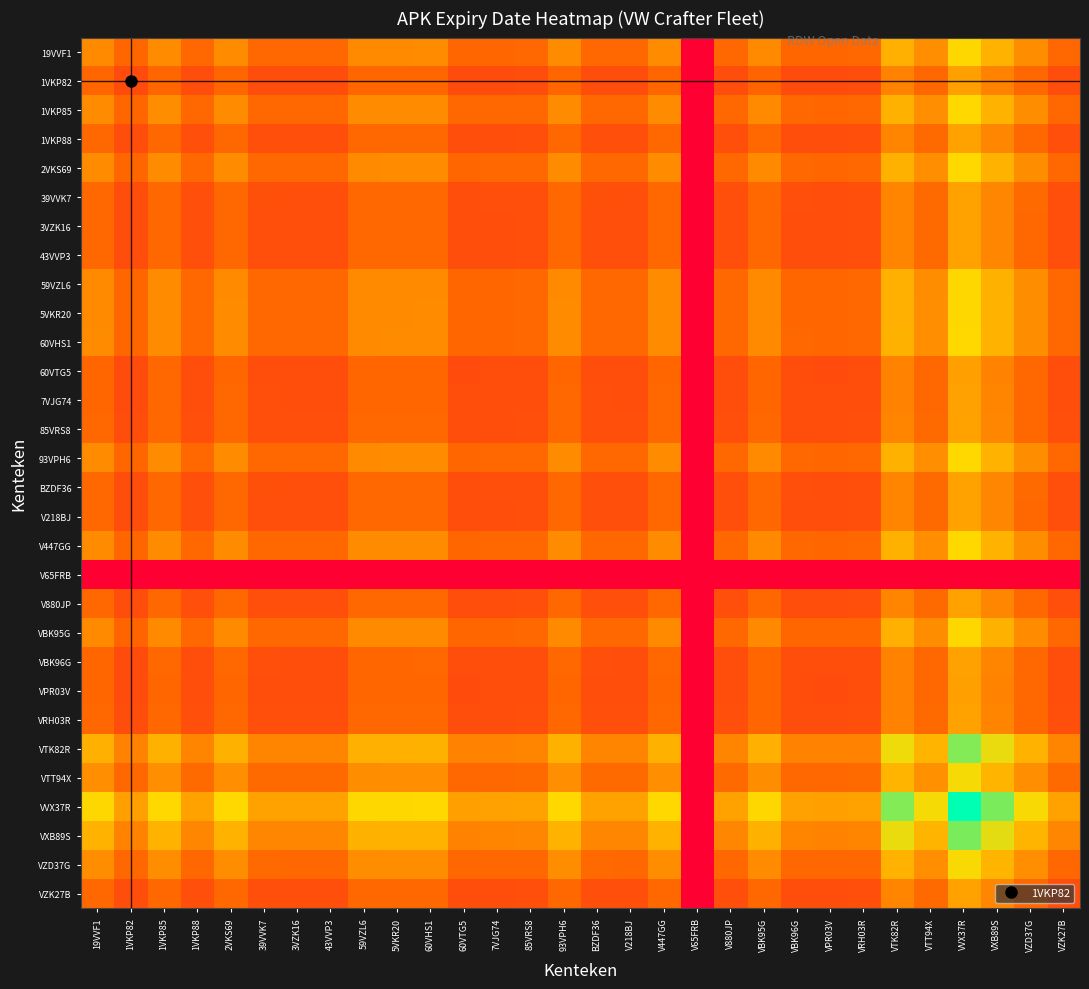

Reading left to right, transcribe all the data shown in this chart.

19VVF1: 19VVF1=0.4	1VKP82=0.3	1VKP85=0.4	1VKP88=0.3	2VKS69=0.4	39VVK7=0.3	3VZK16=0.3	43VVP3=0.3	59VZL6=0.4	5VKR20=0.4	60VHS1=0.4	60VTG5=0.3	7VJG74=0.3	85VRS8=0.3	93VPH6=0.4	BZDF36=0.3	V218BJ=0.3	V447GG=0.4	V65FRB=0.0	V880JP=0.3	VBK95G=0.4	VBK96G=0.3	VPR03V=0.3	VRH03R=0.3	VTK82R=0.5	VTT94X=0.4	VVX37R=0.7	VXB89S=0.6	VZD37G=0.4	VZK27B=0.3
1VKP82: 19VVF1=0.3	1VKP82=0.3	1VKP85=0.3	1VKP88=0.3	2VKS69=0.3	39VVK7=0.3	3VZK16=0.3	43VVP3=0.3	59VZL6=0.3	5VKR20=0.3	60VHS1=0.3	60VTG5=0.3	7VJG74=0.3	85VRS8=0.3	93VPH6=0.3	BZDF36=0.3	V218BJ=0.3	V447GG=0.3	V65FRB=0.0	V880JP=0.3	VBK95G=0.3	VBK96G=0.3	VPR03V=0.3	VRH03R=0.3	VTK82R=0.4	VTT94X=0.3	VVX37R=0.5	VXB89S=0.4	VZD37G=0.3	VZK27B=0.3
1VKP85: 19VVF1=0.4	1VKP82=0.3	1VKP85=0.4	1VKP88=0.3	2VKS69=0.4	39VVK7=0.3	3VZK16=0.3	43VVP3=0.3	59VZL6=0.4	5VKR20=0.4	60VHS1=0.4	60VTG5=0.3	7VJG74=0.3	85VRS8=0.3	93VPH6=0.4	BZDF36=0.3	V218BJ=0.3	V447GG=0.4	V65FRB=0.0	V880JP=0.3	VBK95G=0.4	VBK96G=0.3	VPR03V=0.3	VRH03R=0.3	VTK82R=0.6	VTT94X=0.5	VVX37R=0.7	VXB89S=0.6	VZD37G=0.4	VZK27B=0.3
1VKP88: 19VVF1=0.3	1VKP82=0.3	1VKP85=0.3	1VKP88=0.3	2VKS69=0.3	39VVK7=0.3	3VZK16=0.3	43VVP3=0.3	59VZL6=0.3	5VKR20=0.3	60VHS1=0.3	60VTG5=0.3	7VJG74=0.3	85VRS8=0.3	93VPH6=0.3	BZDF36=0.3	V218BJ=0.3	V447GG=0.3	V65FRB=0.0	V880JP=0.3	VBK95G=0.3	VBK96G=0.3	VPR03V=0.3	VRH03R=0.3	VTK82R=0.4	VTT94X=0.3	VVX37R=0.5	VXB89S=0.4	VZD37G=0.3	VZK27B=0.3
2VKS69: 19VVF1=0.4	1VKP82=0.3	1VKP85=0.4	1VKP88=0.3	2VKS69=0.4	39VVK7=0.3	3VZK16=0.3	43VVP3=0.3	59VZL6=0.4	5VKR20=0.4	60VHS1=0.4	60VTG5=0.3	7VJG74=0.3	85VRS8=0.3	93VPH6=0.4	BZDF36=0.3	V218BJ=0.3	V447GG=0.4	V65FRB=0.0	V880JP=0.3	VBK95G=0.4	VBK96G=0.3	VPR03V=0.3	VRH03R=0.3	VTK82R=0.6	VTT94X=0.5	VVX37R=0.7	VXB89S=0.6	VZD37G=0.4	VZK27B=0.3
39VVK7: 19VVF1=0.3	1VKP82=0.3	1VKP85=0.3	1VKP88=0.3	2VKS69=0.3	39VVK7=0.3	3VZK16=0.3	43VVP3=0.3	59VZL6=0.3	5VKR20=0.3	60VHS1=0.3	60VTG5=0.3	7VJG74=0.3	85VRS8=0.3	93VPH6=0.3	BZDF36=0.3	V218BJ=0.3	V447GG=0.3	V65FRB=0.0	V880JP=0.3	VBK95G=0.3	VBK96G=0.3	VPR03V=0.3	VRH03R=0.3	VTK82R=0.4	VTT94X=0.3	VVX37R=0.5	VXB89S=0.4	VZD37G=0.3	VZK27B=0.3
3VZK16: 19VVF1=0.3	1VKP82=0.3	1VKP85=0.3	1VKP88=0.3	2VKS69=0.3	39VVK7=0.3	3VZK16=0.3	43VVP3=0.3	59VZL6=0.3	5VKR20=0.3	60VHS1=0.3	60VTG5=0.3	7VJG74=0.3	85VRS8=0.3	93VPH6=0.3	BZDF36=0.3	V218BJ=0.3	V447GG=0.3	V65FRB=0.0	V880JP=0.3	VBK95G=0.3	VBK96G=0.3	VPR03V=0.3	VRH03R=0.3	VTK82R=0.4	VTT94X=0.3	VVX37R=0.5	VXB89S=0.4	VZD37G=0.3	VZK27B=0.3
43VVP3: 19VVF1=0.3	1VKP82=0.3	1VKP85=0.3	1VKP88=0.3	2VKS69=0.3	39VVK7=0.3	3VZK16=0.3	43VVP3=0.3	59VZL6=0.3	5VKR20=0.3	60VHS1=0.3	60VTG5=0.3	7VJG74=0.3	85VRS8=0.3	93VPH6=0.3	BZDF36=0.3	V218BJ=0.3	V447GG=0.3	V65FRB=0.0	V880JP=0.3	VBK95G=0.3	VBK96G=0.3	VPR03V=0.3	VRH03R=0.3	VTK82R=0.4	VTT94X=0.3	VVX37R=0.5	VXB89S=0.4	VZD37G=0.3	VZK27B=0.3
59VZL6: 19VVF1=0.4	1VKP82=0.3	1VKP85=0.4	1VKP88=0.3	2VKS69=0.4	39VVK7=0.3	3VZK16=0.3	43VVP3=0.3	59VZL6=0.4	5VKR20=0.4	60VHS1=0.4	60VTG5=0.3	7VJG74=0.3	85VRS8=0.3	93VPH6=0.4	BZDF36=0.3	V218BJ=0.3	V447GG=0.4	V65FRB=0.0	V880JP=0.3	VBK95G=0.4	VBK96G=0.3	VPR03V=0.3	VRH03R=0.3	VTK82R=0.5	VTT94X=0.4	VVX37R=0.7	VXB89S=0.6	VZD37G=0.4	VZK27B=0.3
5VKR20: 19VVF1=0.4	1VKP82=0.3	1VKP85=0.4	1VKP88=0.3	2VKS69=0.4	39VVK7=0.3	3VZK16=0.3	43VVP3=0.3	59VZL6=0.4	5VKR20=0.4	60VHS1=0.4	60VTG5=0.3	7VJG74=0.3	85VRS8=0.3	93VPH6=0.4	BZDF36=0.3	V218BJ=0.3	V447GG=0.4	V65FRB=0.0	V880JP=0.3	VBK95G=0.4	VBK96G=0.3	VPR03V=0.3	VRH03R=0.3	VTK82R=0.5	VTT94X=0.4	VVX37R=0.7	VXB89S=0.6	VZD37G=0.4	VZK27B=0.3
60VHS1: 19VVF1=0.4	1VKP82=0.3	1VKP85=0.4	1VKP88=0.3	2VKS69=0.4	39VVK7=0.3	3VZK16=0.3	43VVP3=0.3	59VZL6=0.4	5VKR20=0.4	60VHS1=0.4	60VTG5=0.3	7VJG74=0.3	85VRS8=0.3	93VPH6=0.4	BZDF36=0.3	V218BJ=0.3	V447GG=0.4	V65FRB=0.0	V880JP=0.3	VBK95G=0.4	VBK96G=0.3	VPR03V=0.3	VRH03R=0.3	VTK82R=0.6	VTT94X=0.5	VVX37R=0.7	VXB89S=0.6	VZD37G=0.4	VZK27B=0.3
60VTG5: 19VVF1=0.3	1VKP82=0.3	1VKP85=0.3	1VKP88=0.3	2VKS69=0.3	39VVK7=0.3	3VZK16=0.3	43VVP3=0.3	59VZL6=0.3	5VKR20=0.3	60VHS1=0.3	60VTG5=0.3	7VJG74=0.3	85VRS8=0.3	93VPH6=0.3	BZDF36=0.3	V218BJ=0.3	V447GG=0.3	V65FRB=0.0	V880JP=0.3	VBK95G=0.3	VBK96G=0.3	VPR03V=0.3	VRH03R=0.3	VTK82R=0.4	VTT94X=0.3	VVX37R=0.5	VXB89S=0.4	VZD37G=0.3	VZK27B=0.3
7VJG74: 19VVF1=0.3	1VKP82=0.3	1VKP85=0.3	1VKP88=0.3	2VKS69=0.3	39VVK7=0.3	3VZK16=0.3	43VVP3=0.3	59VZL6=0.3	5VKR20=0.3	60VHS1=0.3	60VTG5=0.3	7VJG74=0.3	85VRS8=0.3	93VPH6=0.3	BZDF36=0.3	V218BJ=0.3	V447GG=0.3	V65FRB=0.0	V880JP=0.3	VBK95G=0.3	VBK96G=0.3	VPR03V=0.3	VRH03R=0.3	VTK82R=0.4	VTT94X=0.3	VVX37R=0.5	VXB89S=0.4	VZD37G=0.3	VZK27B=0.3
85VRS8: 19VVF1=0.3	1VKP82=0.3	1VKP85=0.3	1VKP88=0.3	2VKS69=0.3	39VVK7=0.3	3VZK16=0.3	43VVP3=0.3	59VZL6=0.3	5VKR20=0.3	60VHS1=0.3	60VTG5=0.3	7VJG74=0.3	85VRS8=0.3	93VPH6=0.3	BZDF36=0.3	V218BJ=0.3	V447GG=0.3	V65FRB=0.0	V880JP=0.3	VBK95G=0.3	VBK96G=0.3	VPR03V=0.3	VRH03R=0.3	VTK82R=0.4	VTT94X=0.3	VVX37R=0.5	VXB89S=0.4	VZD37G=0.3	VZK27B=0.3
93VPH6: 19VVF1=0.4	1VKP82=0.3	1VKP85=0.4	1VKP88=0.3	2VKS69=0.4	39VVK7=0.3	3VZK16=0.3	43VVP3=0.3	59VZL6=0.4	5VKR20=0.4	60VHS1=0.4	60VTG5=0.3	7VJG74=0.3	85VRS8=0.3	93VPH6=0.4	BZDF36=0.3	V218BJ=0.3	V447GG=0.4	V65FRB=0.0	V880JP=0.3	VBK95G=0.4	VBK96G=0.3	VPR03V=0.3	VRH03R=0.3	VTK82R=0.6	VTT94X=0.5	VVX37R=0.7	VXB89S=0.6	VZD37G=0.4	VZK27B=0.3
BZDF36: 19VVF1=0.3	1VKP82=0.3	1VKP85=0.3	1VKP88=0.3	2VKS69=0.3	39VVK7=0.3	3VZK16=0.3	43VVP3=0.3	59VZL6=0.3	5VKR20=0.3	60VHS1=0.3	60VTG5=0.3	7VJG74=0.3	85VRS8=0.3	93VPH6=0.3	BZDF36=0.3	V218BJ=0.3	V447GG=0.3	V65FRB=0.0	V880JP=0.3	VBK95G=0.3	VBK96G=0.3	VPR03V=0.3	VRH03R=0.3	VTK82R=0.4	VTT94X=0.3	VVX37R=0.5	VXB89S=0.4	VZD37G=0.3	VZK27B=0.3
V218BJ: 19VVF1=0.3	1VKP82=0.3	1VKP85=0.3	1VKP88=0.3	2VKS69=0.3	39VVK7=0.3	3VZK16=0.3	43VVP3=0.3	59VZL6=0.3	5VKR20=0.3	60VHS1=0.3	60VTG5=0.3	7VJG74=0.3	85VRS8=0.3	93VPH6=0.3	BZDF36=0.3	V218BJ=0.3	V447GG=0.3	V65FRB=0.0	V880JP=0.3	VBK95G=0.3	VBK96G=0.3	VPR03V=0.3	VRH03R=0.3	VTK82R=0.4	VTT94X=0.3	VVX37R=0.5	VXB89S=0.4	VZD37G=0.3	VZK27B=0.3
V447GG: 19VVF1=0.4	1VKP82=0.3	1VKP85=0.4	1VKP88=0.3	2VKS69=0.4	39VVK7=0.3	3VZK16=0.3	43VVP3=0.3	59VZL6=0.4	5VKR20=0.4	60VHS1=0.4	60VTG5=0.3	7VJG74=0.3	85VRS8=0.3	93VPH6=0.4	BZDF36=0.3	V218BJ=0.3	V447GG=0.4	V65FRB=0.0	V880JP=0.3	VBK95G=0.4	VBK96G=0.3	VPR03V=0.3	VRH03R=0.3	VTK82R=0.6	VTT94X=0.5	VVX37R=0.7	VXB89S=0.6	VZD37G=0.4	VZK27B=0.3
V65FRB: 19VVF1=0.0	1VKP82=0.0	1VKP85=0.0	1VKP88=0.0	2VKS69=0.0	39VVK7=0.0	3VZK16=0.0	43VVP3=0.0	59VZL6=0.0	5VKR20=0.0	60VHS1=0.0	60VTG5=0.0	7VJG74=0.0	85VRS8=0.0	93VPH6=0.0	BZDF36=0.0	V218BJ=0.0	V447GG=0.0	V65FRB=0.0	V880JP=0.0	VBK95G=0.0	VBK96G=0.0	VPR03V=0.0	VRH03R=0.0	VTK82R=0.0	VTT94X=0.0	VVX37R=0.0	VXB89S=0.0	VZD37G=0.0	VZK27B=0.0
V880JP: 19VVF1=0.3	1VKP82=0.3	1VKP85=0.3	1VKP88=0.3	2VKS69=0.3	39VVK7=0.3	3VZK16=0.3	43VVP3=0.3	59VZL6=0.3	5VKR20=0.3	60VHS1=0.3	60VTG5=0.3	7VJG74=0.3	85VRS8=0.3	93VPH6=0.3	BZDF36=0.3	V218BJ=0.3	V447GG=0.3	V65FRB=0.0	V880JP=0.3	VBK95G=0.3	VBK96G=0.3	VPR03V=0.3	VRH03R=0.3	VTK82R=0.4	VTT94X=0.3	VVX37R=0.5	VXB89S=0.4	VZD37G=0.3	VZK27B=0.3
VBK95G: 19VVF1=0.4	1VKP82=0.3	1VKP85=0.4	1VKP88=0.3	2VKS69=0.4	39VVK7=0.3	3VZK16=0.3	43VVP3=0.3	59VZL6=0.4	5VKR20=0.4	60VHS1=0.4	60VTG5=0.3	7VJG74=0.3	85VRS8=0.3	93VPH6=0.4	BZDF36=0.3	V218BJ=0.3	V447GG=0.4	V65FRB=0.0	V880JP=0.3	VBK95G=0.4	VBK96G=0.3	VPR03V=0.3	VRH03R=0.3	VTK82R=0.5	VTT94X=0.4	VVX37R=0.7	VXB89S=0.6	VZD37G=0.4	VZK27B=0.3
VBK96G: 19VVF1=0.3	1VKP82=0.3	1VKP85=0.3	1VKP88=0.3	2VKS69=0.3	39VVK7=0.3	3VZK16=0.3	43VVP3=0.3	59VZL6=0.3	5VKR20=0.3	60VHS1=0.3	60VTG5=0.3	7VJG74=0.3	85VRS8=0.3	93VPH6=0.3	BZDF36=0.3	V218BJ=0.3	V447GG=0.3	V65FRB=0.0	V880JP=0.3	VBK95G=0.3	VBK96G=0.3	VPR03V=0.3	VRH03R=0.3	VTK82R=0.4	VTT94X=0.3	VVX37R=0.5	VXB89S=0.4	VZD37G=0.3	VZK27B=0.3
VPR03V: 19VVF1=0.3	1VKP82=0.3	1VKP85=0.3	1VKP88=0.3	2VKS69=0.3	39VVK7=0.3	3VZK16=0.3	43VVP3=0.3	59VZL6=0.3	5VKR20=0.3	60VHS1=0.3	60VTG5=0.3	7VJG74=0.3	85VRS8=0.3	93VPH6=0.3	BZDF36=0.3	V218BJ=0.3	V447GG=0.3	V65FRB=0.0	V880JP=0.3	VBK95G=0.3	VBK96G=0.3	VPR03V=0.3	VRH03R=0.3	VTK82R=0.4	VTT94X=0.3	VVX37R=0.5	VXB89S=0.4	VZD37G=0.3	VZK27B=0.3
VRH03R: 19VVF1=0.3	1VKP82=0.3	1VKP85=0.3	1VKP88=0.3	2VKS69=0.3	39VVK7=0.3	3VZK16=0.3	43VVP3=0.3	59VZL6=0.3	5VKR20=0.3	60VHS1=0.3	60VTG5=0.3	7VJG74=0.3	85VRS8=0.3	93VPH6=0.3	BZDF36=0.3	V218BJ=0.3	V447GG=0.3	V65FRB=0.0	V880JP=0.3	VBK95G=0.3	VBK96G=0.3	VPR03V=0.3	VRH03R=0.3	VTK82R=0.4	VTT94X=0.3	VVX37R=0.5	VXB89S=0.4	VZD37G=0.3	VZK27B=0.3
VTK82R: 19VVF1=0.5	1VKP82=0.4	1VKP85=0.6	1VKP88=0.4	2VKS69=0.6	39VVK7=0.4	3VZK16=0.4	43VVP3=0.4	59VZL6=0.5	5VKR20=0.5	60VHS1=0.6	60VTG5=0.4	7VJG74=0.4	85VRS8=0.4	93VPH6=0.6	BZDF36=0.4	V218BJ=0.4	V447GG=0.6	V65FRB=0.0	V880JP=0.4	VBK95G=0.5	VBK96G=0.4	VPR03V=0.4	VRH03R=0.4	VTK82R=0.7	VTT94X=0.6	VVX37R=0.8	VXB89S=0.7	VZD37G=0.6	VZK27B=0.4
VTT94X: 19VVF1=0.4	1VKP82=0.3	1VKP85=0.5	1VKP88=0.3	2VKS69=0.5	39VVK7=0.3	3VZK16=0.3	43VVP3=0.3	59VZL6=0.4	5VKR20=0.4	60VHS1=0.5	60VTG5=0.3	7VJG74=0.3	85VRS8=0.3	93VPH6=0.5	BZDF36=0.3	V218BJ=0.3	V447GG=0.5	V65FRB=0.0	V880JP=0.3	VBK95G=0.4	VBK96G=0.3	VPR03V=0.3	VRH03R=0.3	VTK82R=0.6	VTT94X=0.5	VVX37R=0.7	VXB89S=0.6	VZD37G=0.5	VZK27B=0.3
VVX37R: 19VVF1=0.7	1VKP82=0.5	1VKP85=0.7	1VKP88=0.5	2VKS69=0.7	39VVK7=0.5	3VZK16=0.5	43VVP3=0.5	59VZL6=0.7	5VKR20=0.7	60VHS1=0.7	60VTG5=0.5	7VJG74=0.5	85VRS8=0.5	93VPH6=0.7	BZDF36=0.5	V218BJ=0.5	V447GG=0.7	V65FRB=0.0	V880JP=0.5	VBK95G=0.7	VBK96G=0.5	VPR03V=0.5	VRH03R=0.5	VTK82R=0.8	VTT94X=0.7	VVX37R=1.0	VXB89S=0.8	VZD37G=0.7	VZK27B=0.5
VXB89S: 19VVF1=0.6	1VKP82=0.4	1VKP85=0.6	1VKP88=0.4	2VKS69=0.6	39VVK7=0.4	3VZK16=0.4	43VVP3=0.4	59VZL6=0.6	5VKR20=0.6	60VHS1=0.6	60VTG5=0.4	7VJG74=0.4	85VRS8=0.4	93VPH6=0.6	BZDF36=0.4	V218BJ=0.4	V447GG=0.6	V65FRB=0.0	V880JP=0.4	VBK95G=0.6	VBK96G=0.4	VPR03V=0.4	VRH03R=0.4	VTK82R=0.7	VTT94X=0.6	VVX37R=0.8	VXB89S=0.7	VZD37G=0.6	VZK27B=0.4
VZD37G: 19VVF1=0.4	1VKP82=0.3	1VKP85=0.4	1VKP88=0.3	2VKS69=0.4	39VVK7=0.3	3VZK16=0.3	43VVP3=0.3	59VZL6=0.4	5VKR20=0.4	60VHS1=0.4	60VTG5=0.3	7VJG74=0.3	85VRS8=0.3	93VPH6=0.4	BZDF36=0.3	V218BJ=0.3	V447GG=0.4	V65FRB=0.0	V880JP=0.3	VBK95G=0.4	VBK96G=0.3	VPR03V=0.3	VRH03R=0.3	VTK82R=0.6	VTT94X=0.5	VVX37R=0.7	VXB89S=0.6	VZD37G=0.5	VZK27B=0.3
VZK27B: 19VVF1=0.3	1VKP82=0.3	1VKP85=0.3	1VKP88=0.3	2VKS69=0.3	39VVK7=0.3	3VZK16=0.3	43VVP3=0.3	59VZL6=0.3	5VKR20=0.3	60VHS1=0.3	60VTG5=0.3	7VJG74=0.3	85VRS8=0.3	93VPH6=0.3	BZDF36=0.3	V218BJ=0.3	V447GG=0.3	V65FRB=0.0	V880JP=0.3	VBK95G=0.3	VBK96G=0.3	VPR03V=0.3	VRH03R=0.3	VTK82R=0.4	VTT94X=0.3	VVX37R=0.5	VXB89S=0.4	VZD37G=0.3	VZK27B=0.3